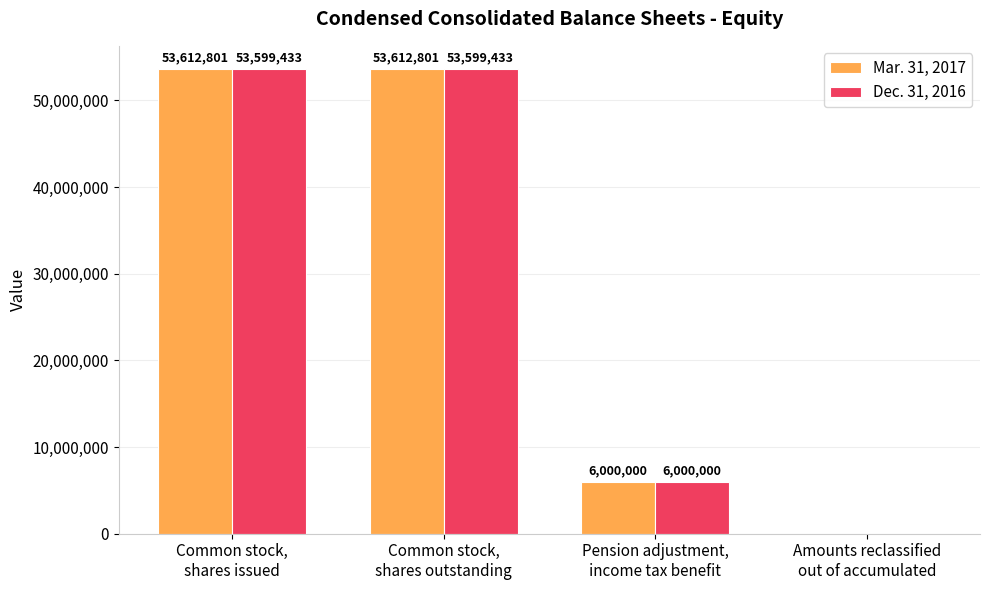

Reading left to right, extract all data points from this chart.

Mar. 31, 2017: Common stock,
shares issued=53612801	Common stock,
shares outstanding=53612801	Pension adjustment,
income tax benefit=6000000	Amounts reclassified
out of accumulated=0
Dec. 31, 2016: Common stock,
shares issued=53599433	Common stock,
shares outstanding=53599433	Pension adjustment,
income tax benefit=6000000	Amounts reclassified
out of accumulated=0